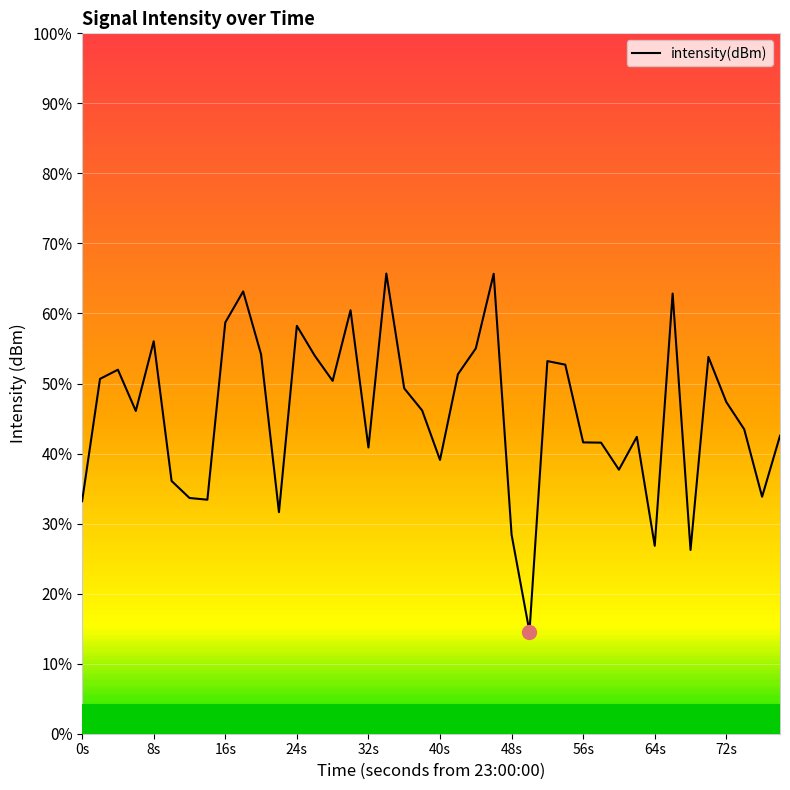

Does the chart have visible grid lines?

Yes